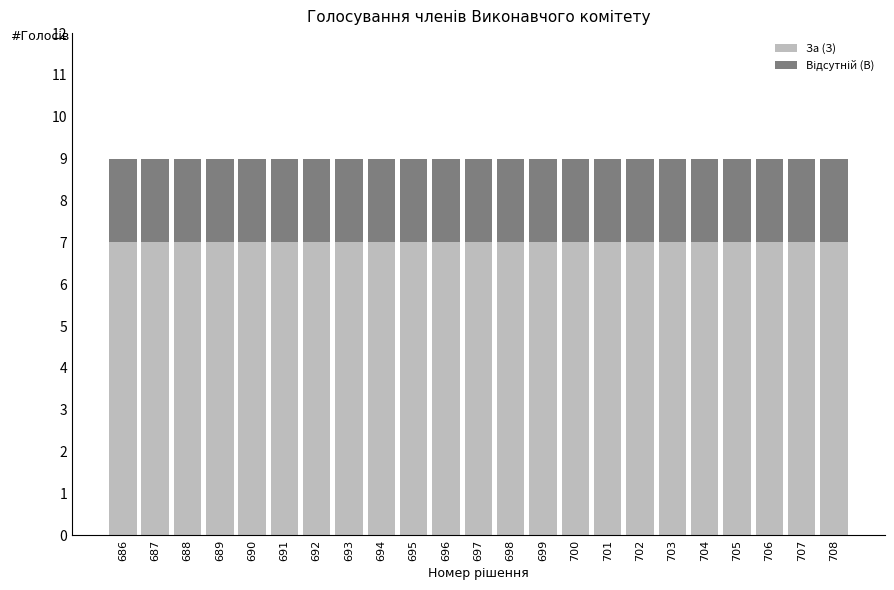

Read the За (З) value at 688.

7